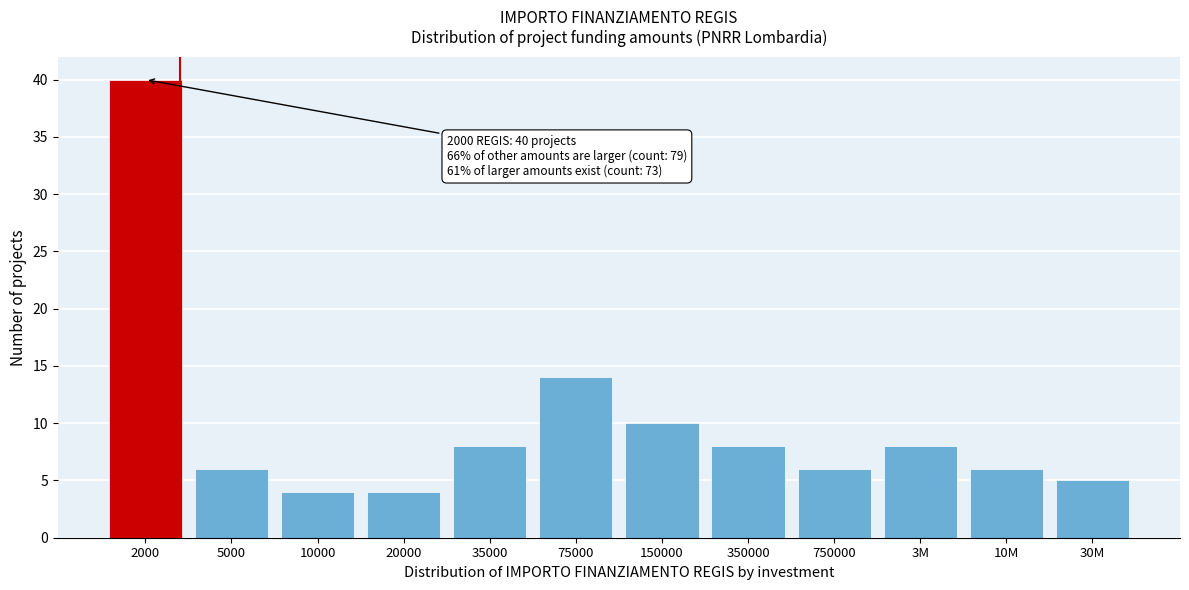

Reading left to right, transcribe all the data shown in this chart.

40	6	4	4	8	14	10	8	6	8	6	5